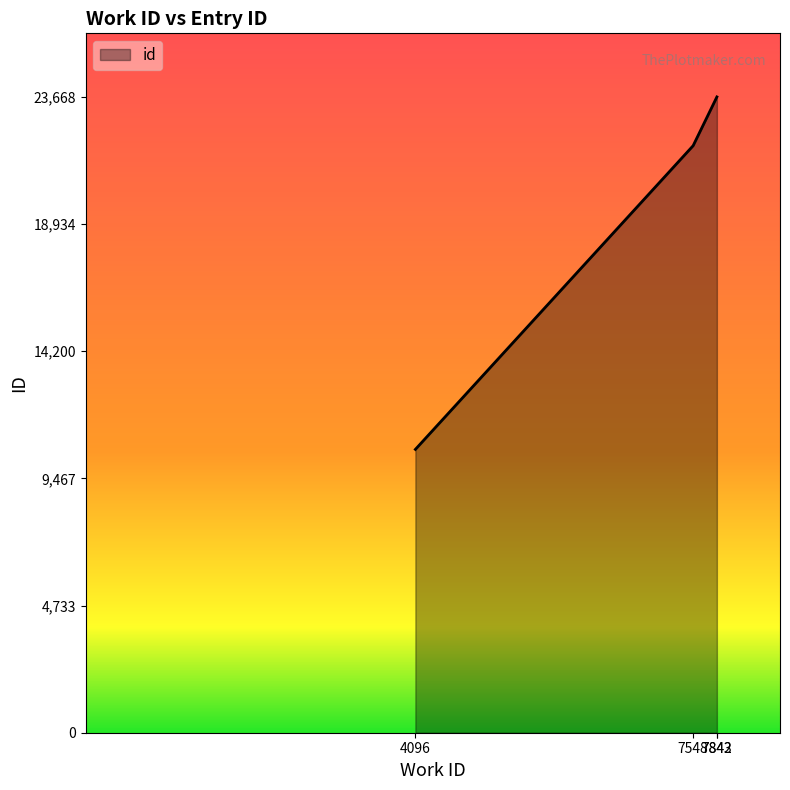

At which label is the value closest to 17107?

7548